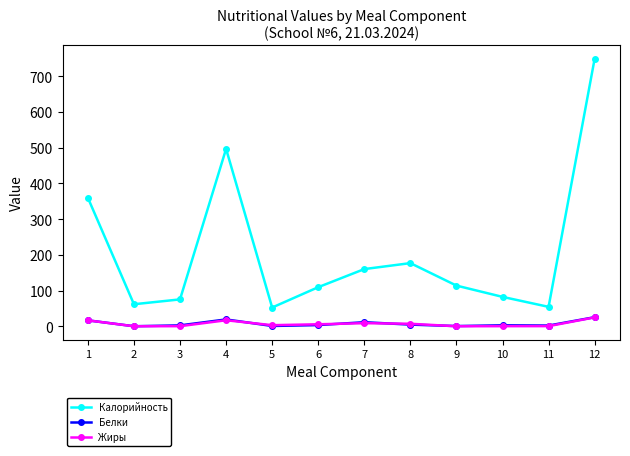

What is the highest value of the Жиры series?

24.8